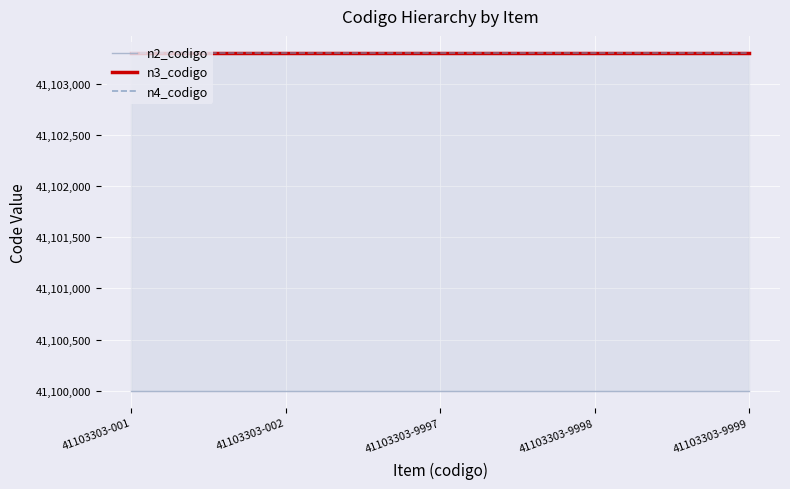

Reading left to right, extract all data points from this chart.

n2_codigo: 41100000	41100000	41100000	41100000	41100000
n3_codigo: 41103300	41103300	41103300	41103300	41103300
n4_codigo: 41103303	41103303	41103303	41103303	41103303